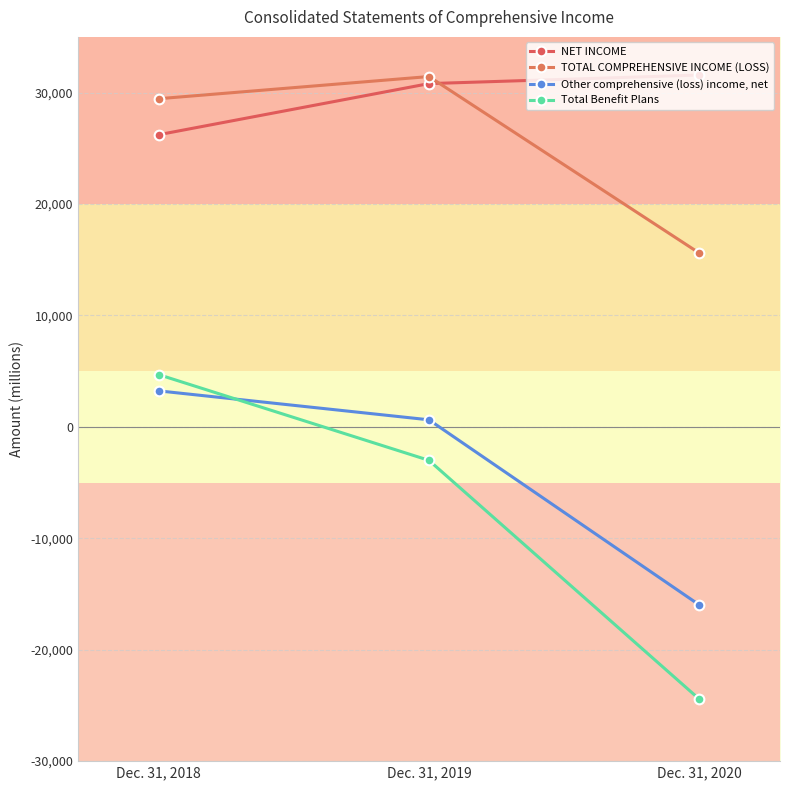

What is the value of the Other comprehensive (loss) income, net point at the 3rd from the left?

-15961